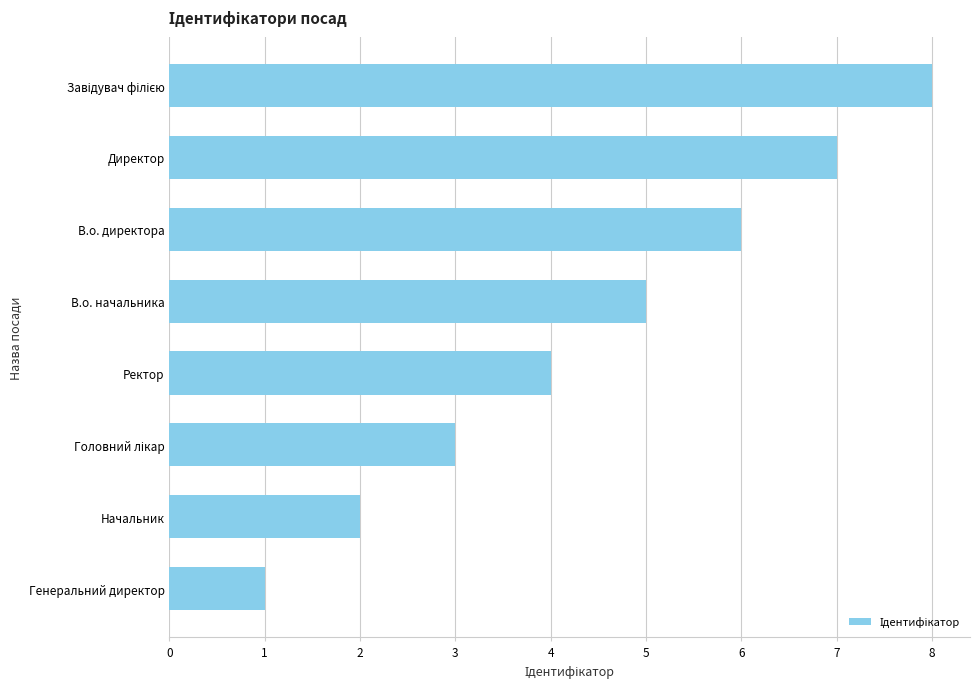

What is the label of the 8th bar from the top?

Генеральний директор